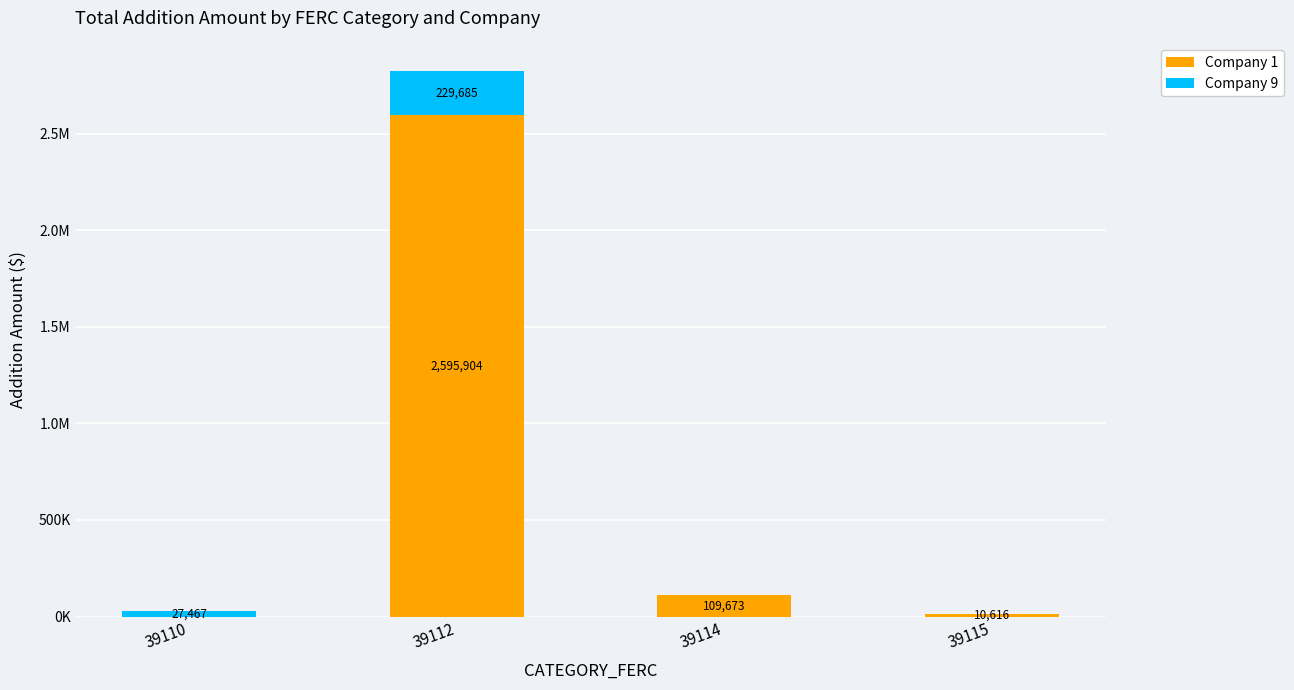

What is the difference between the maximum and minimum values in the Company 9 series?

229684.6